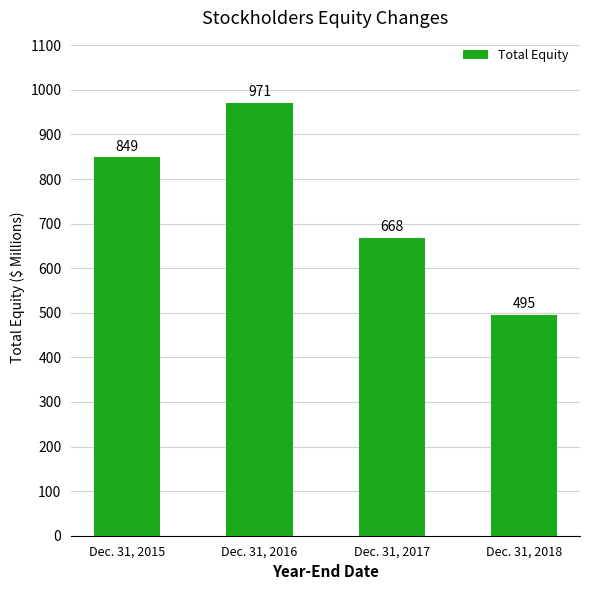

Count the values in the range 668 to 971.

3